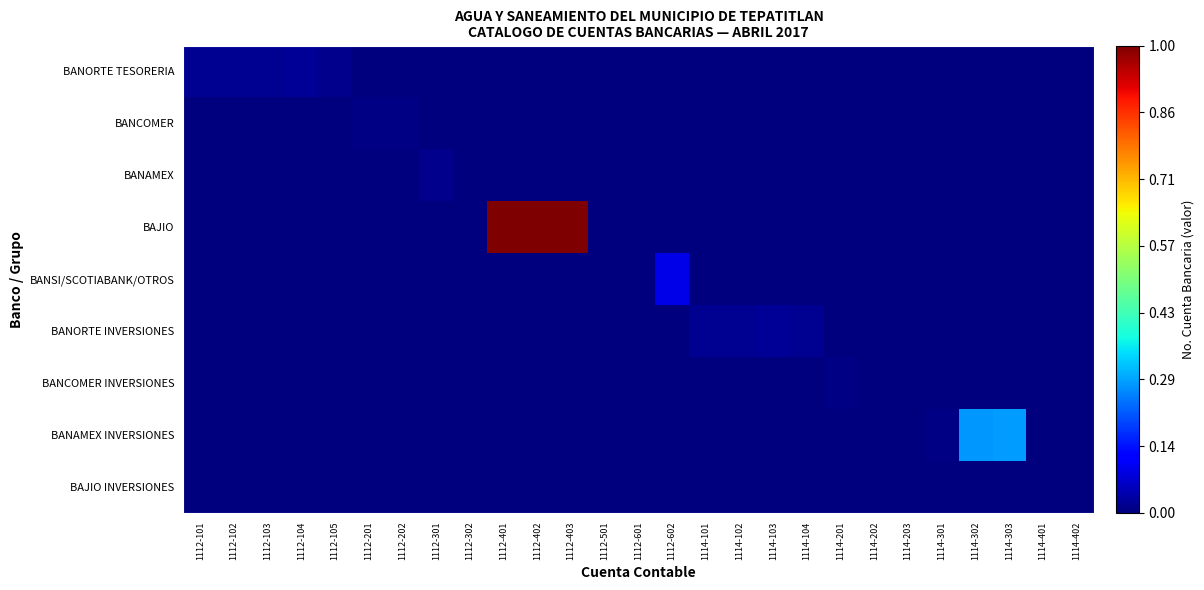

Which category has the lowest value across all series?

1112-201